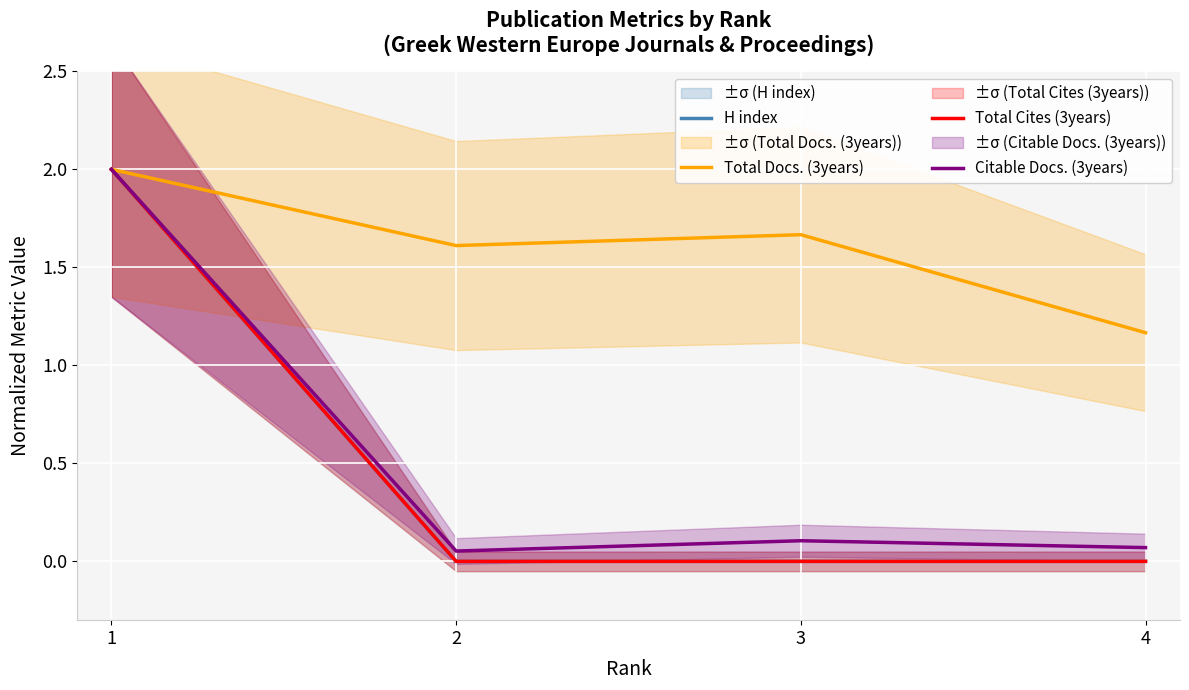

What are all the series names shown in the legend?

H index, Total Docs. (3years), Total Cites (3years), Citable Docs. (3years)